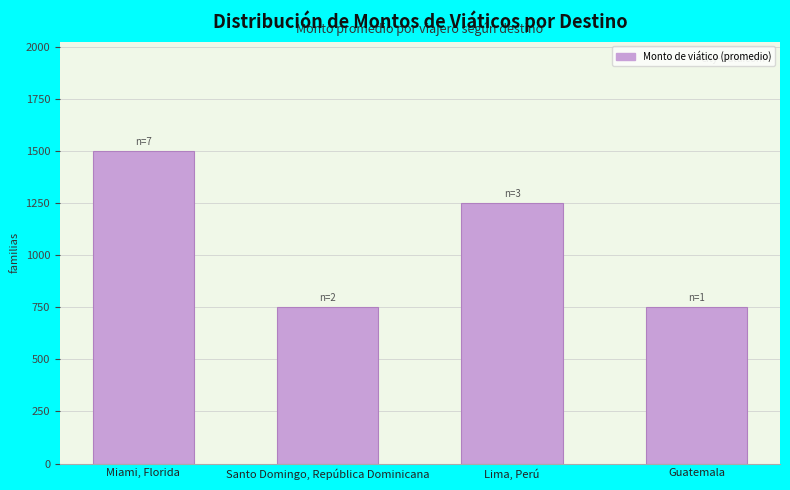

What is the difference between the maximum and minimum values?

750